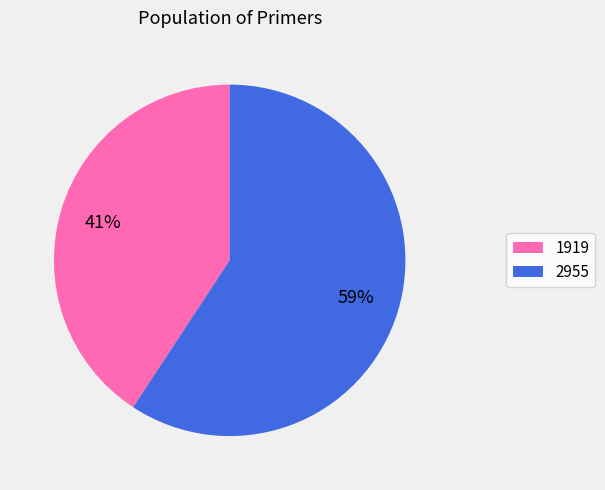

Which has a higher value, 2955 or 1919?

2955